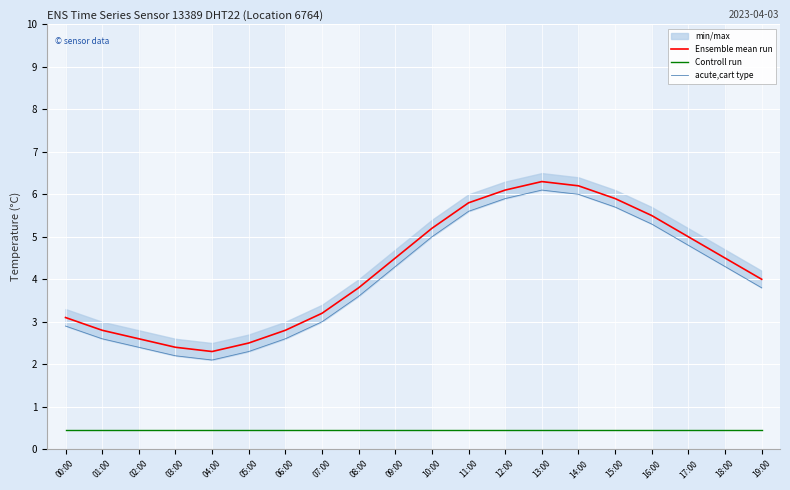

What position from the right is 14:00?

6